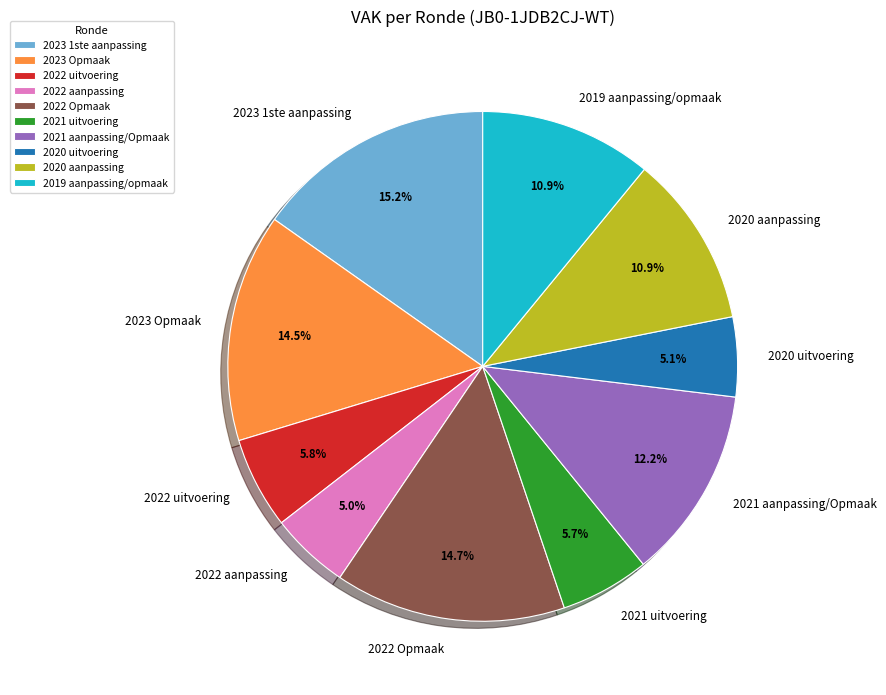

To the nearest percent, what is the combined percentage of 2023 Opmaak and 2022 aanpassing?

20%